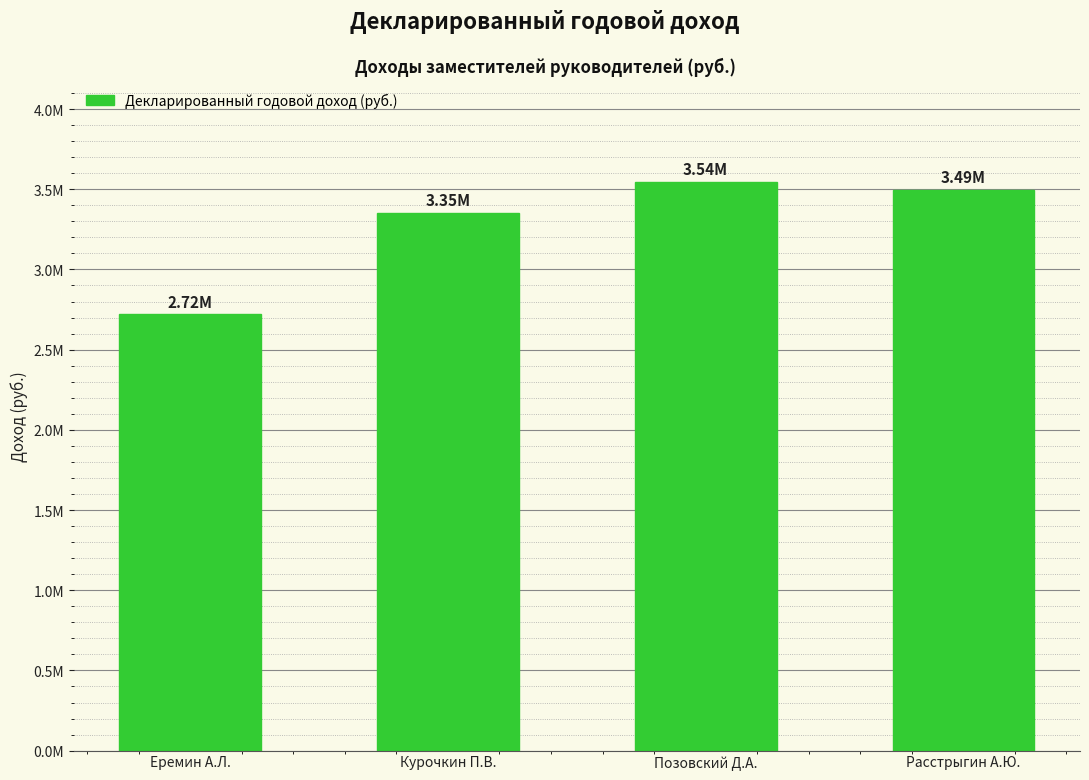

Where is the data nearest to the value 3131552?

Курочкин П.В.